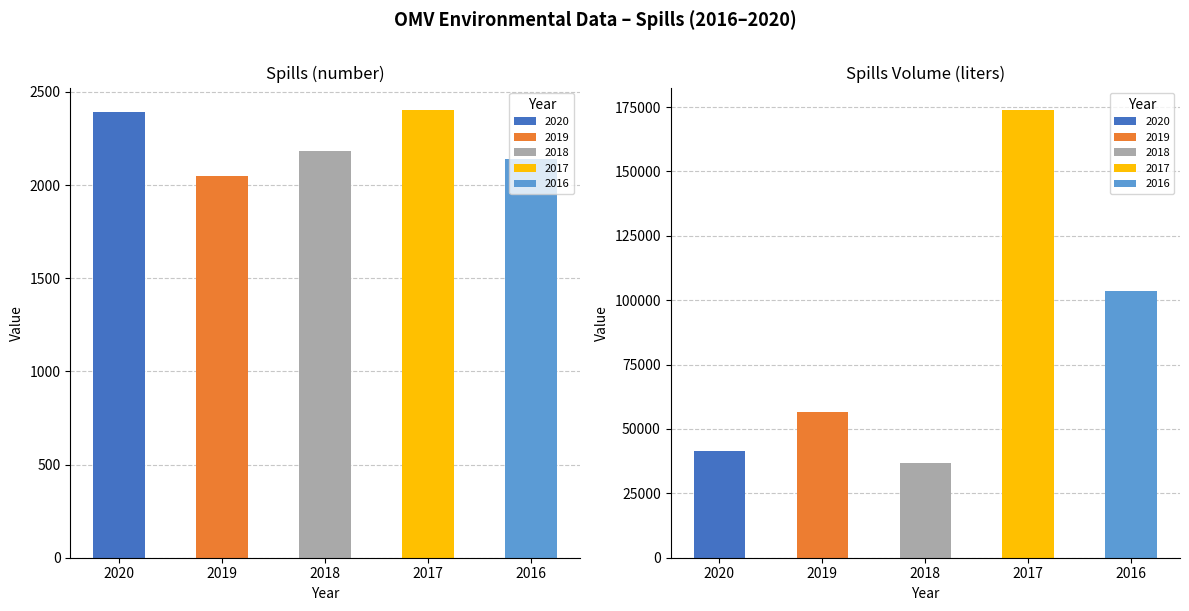

How many values in the 2018 series exceed 2184?

1